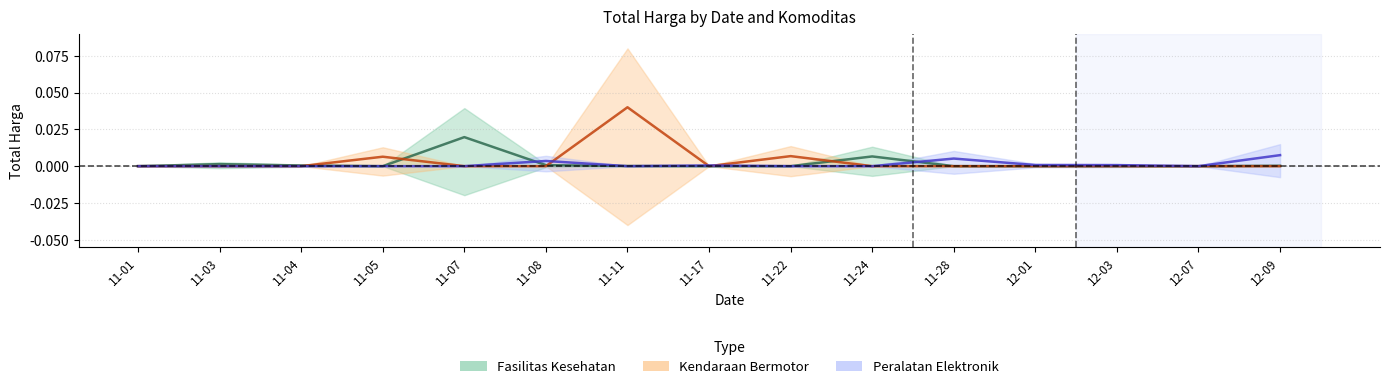

True or false: Fasilitas Kesehatan and Peralatan Elektronik cross at least once.

True